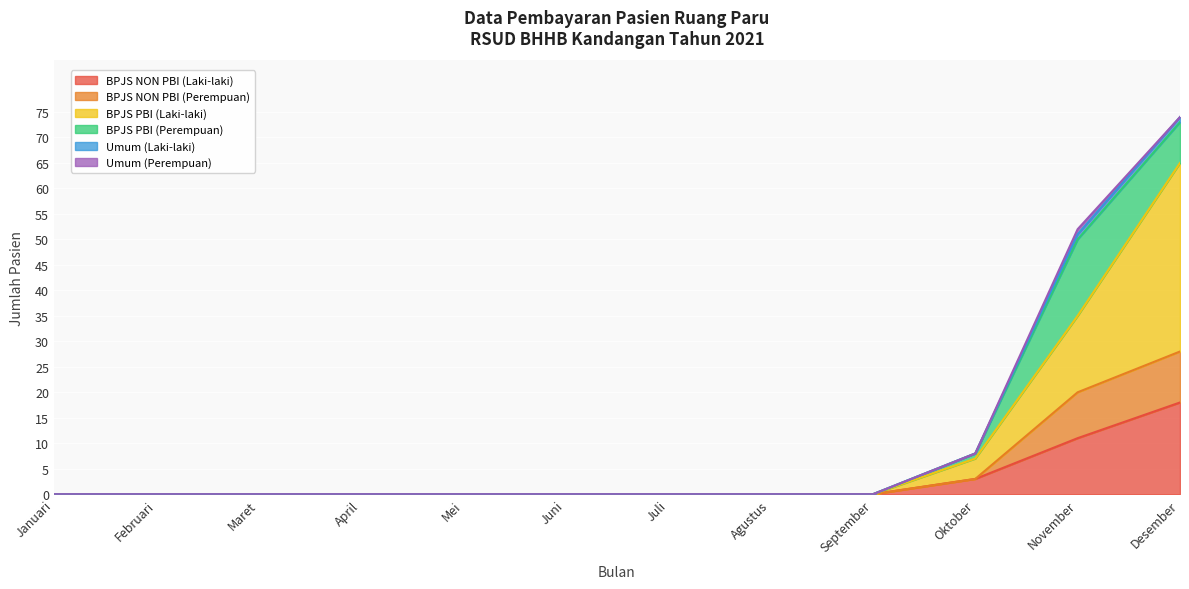

True or false: BPJS PBI (Laki-laki) and BPJS NON PBI (Perempuan) intersect in this chart.

False